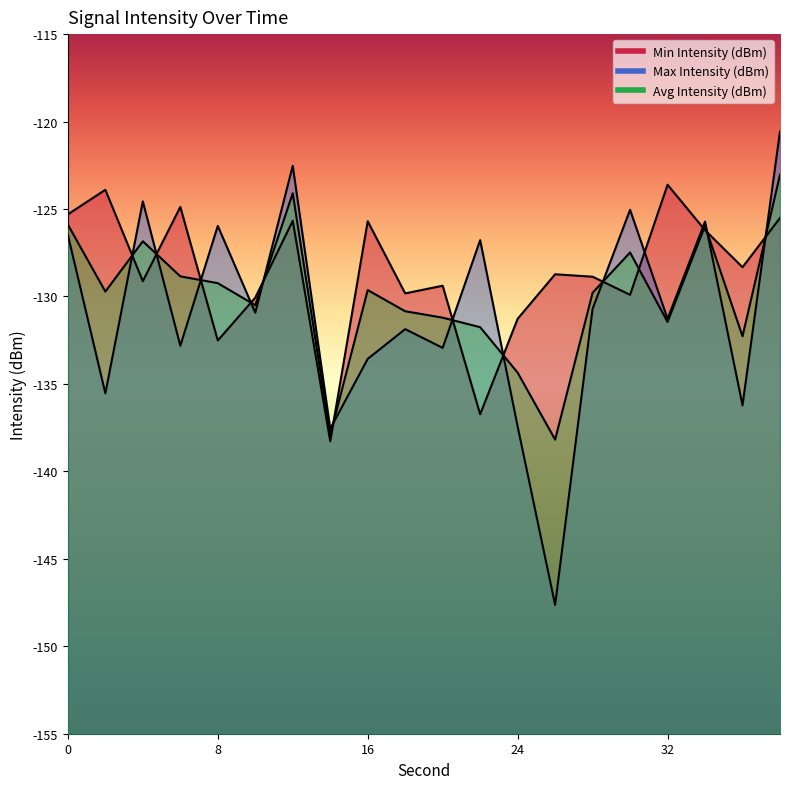

Between which two adjacent categories do Avg Intensity (dBm) and Min Intensity (dBm) first intersect?

2 and 4